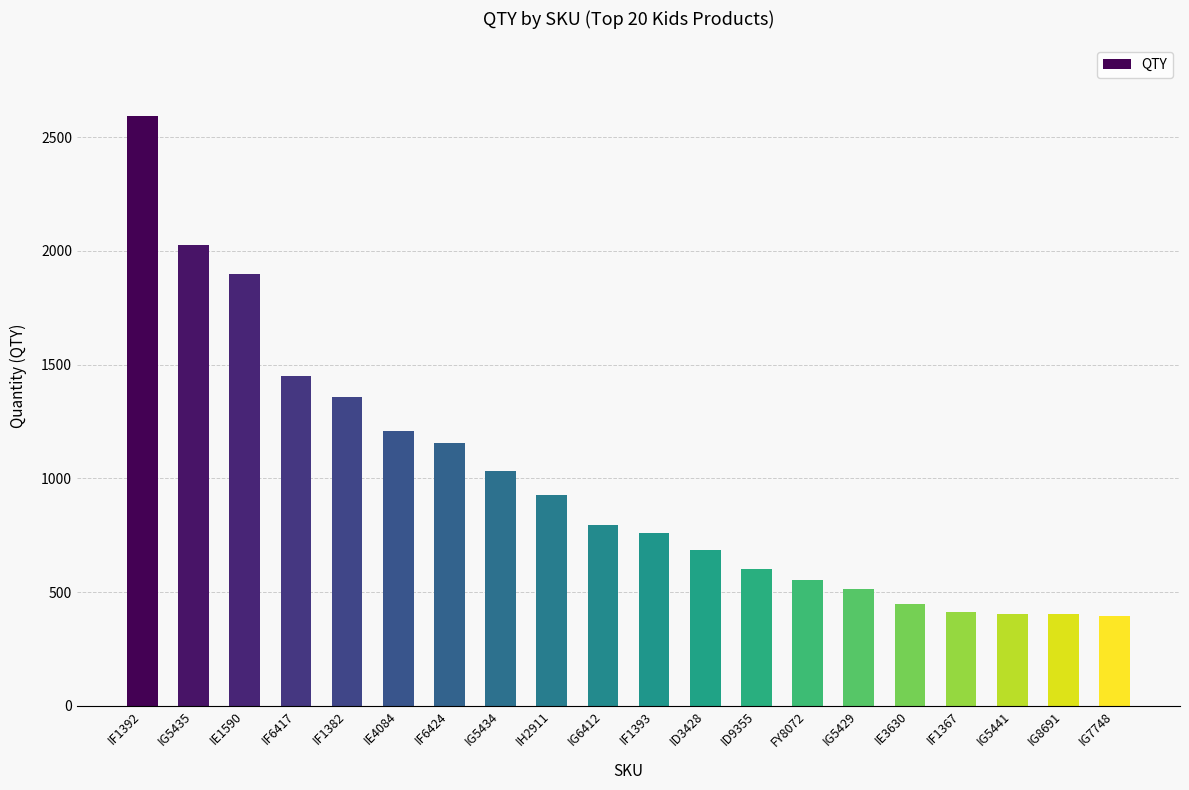

What is the difference between the maximum and minimum values?

2199